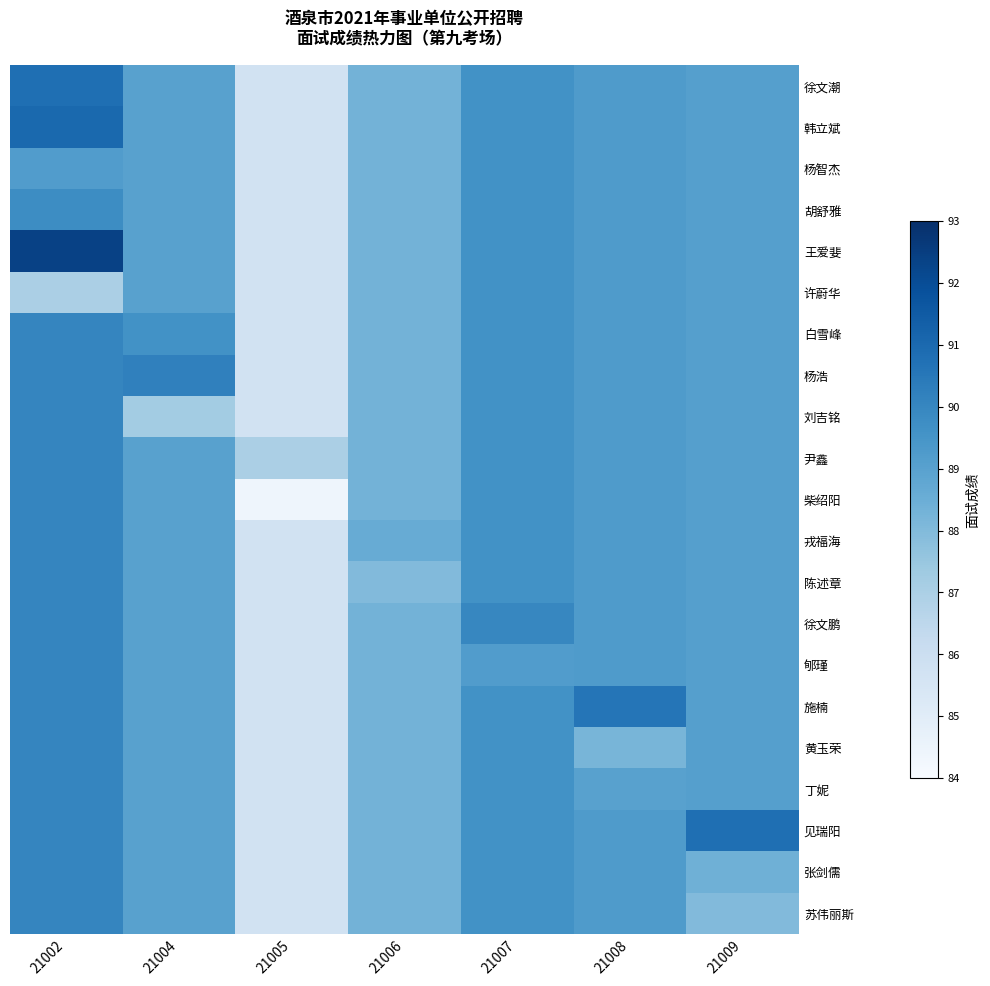

List the series in order of their peak value, lowest first.

杨智杰, 许蔚华, 胡舒雅, 白雪峰, 刘吉铭, 尹鑫, 柴绍阳, 戎福海, 陈述章, 徐文鹏, 郇瑾, 黄玉荣, 丁妮, 张剑儒, 苏伟丽斯, 杨浩, 施楠, 徐文潮, 见瑞阳, 韩立斌, 王爱婓